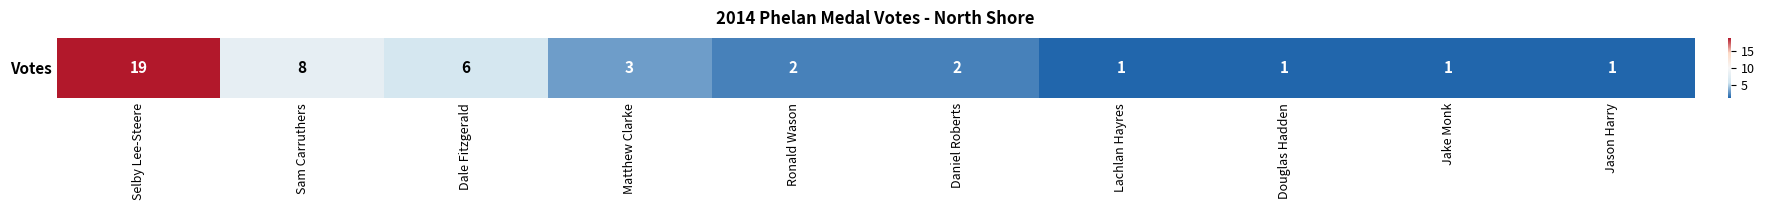

What value does the data have at Jason Harry?

1